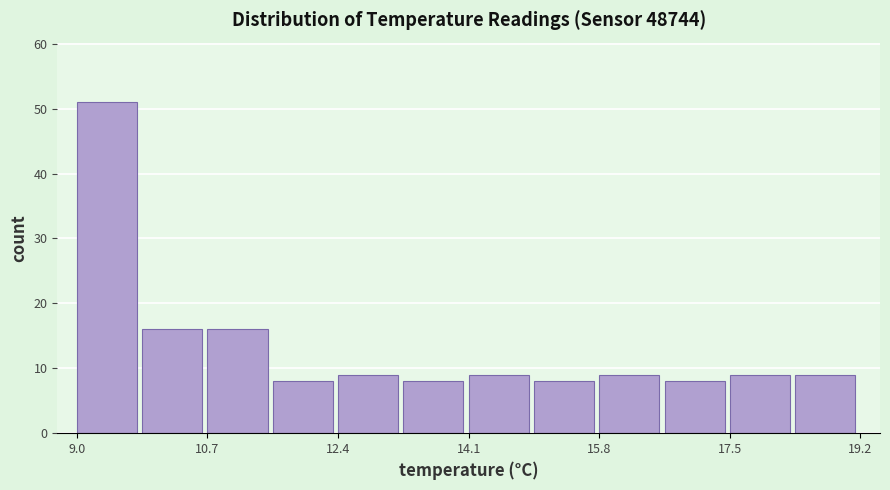

Reading left to right, transcribe this chart: for each bar, give the range it covers on the x-axis and its height. Neither the bar edges nor the heights are printed on the chart, so give them approximately, as read against the axes.

9.00 to 9.85: 51
9.85 to 10.70: 16
10.70 to 11.55: 16
11.55 to 12.40: 8
12.40 to 13.25: 9
13.25 to 14.10: 8
14.10 to 14.95: 9
14.95 to 15.80: 8
15.80 to 16.65: 9
16.65 to 17.50: 8
17.50 to 18.35: 9
18.35 to 19.20: 9